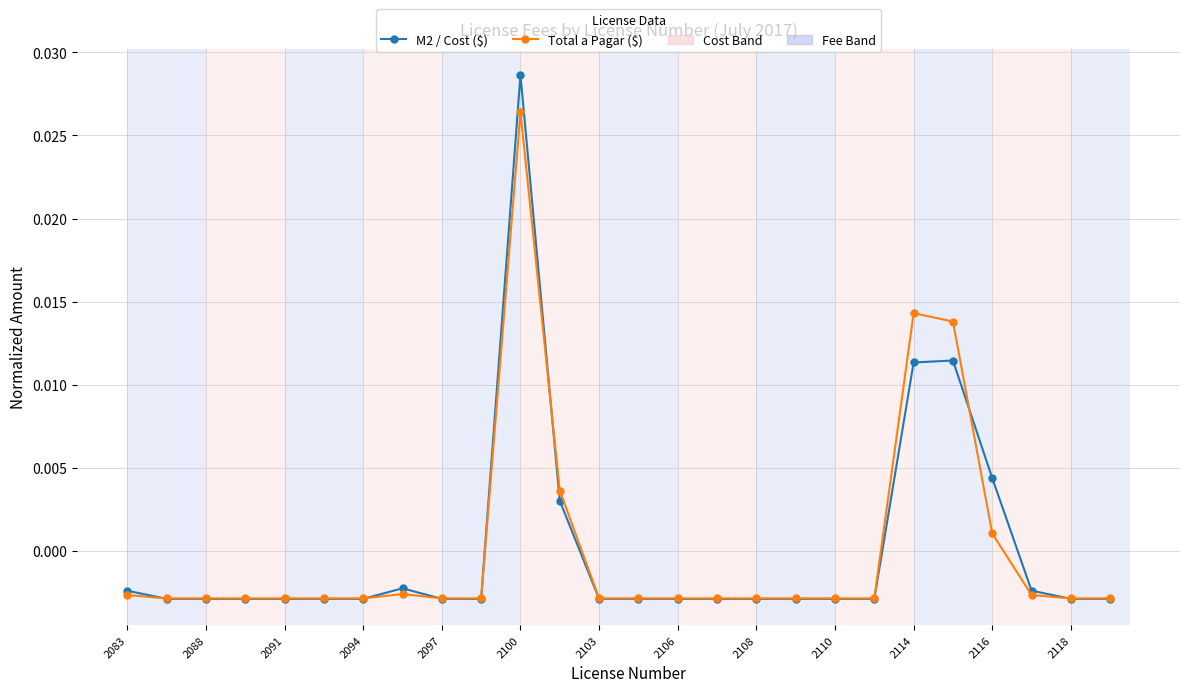

At how many categories does at least one series exceed 0?

5